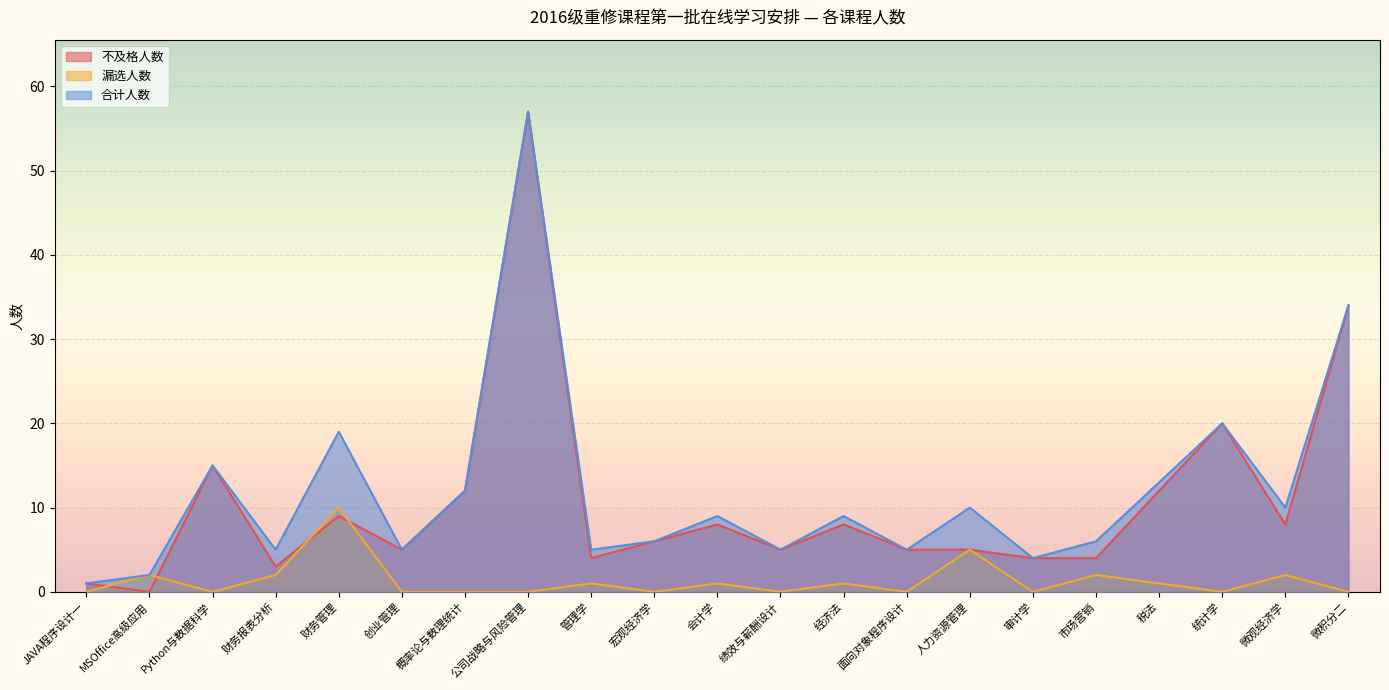

Is it true that 不及格人数 equals 9 at 创业管理?

False